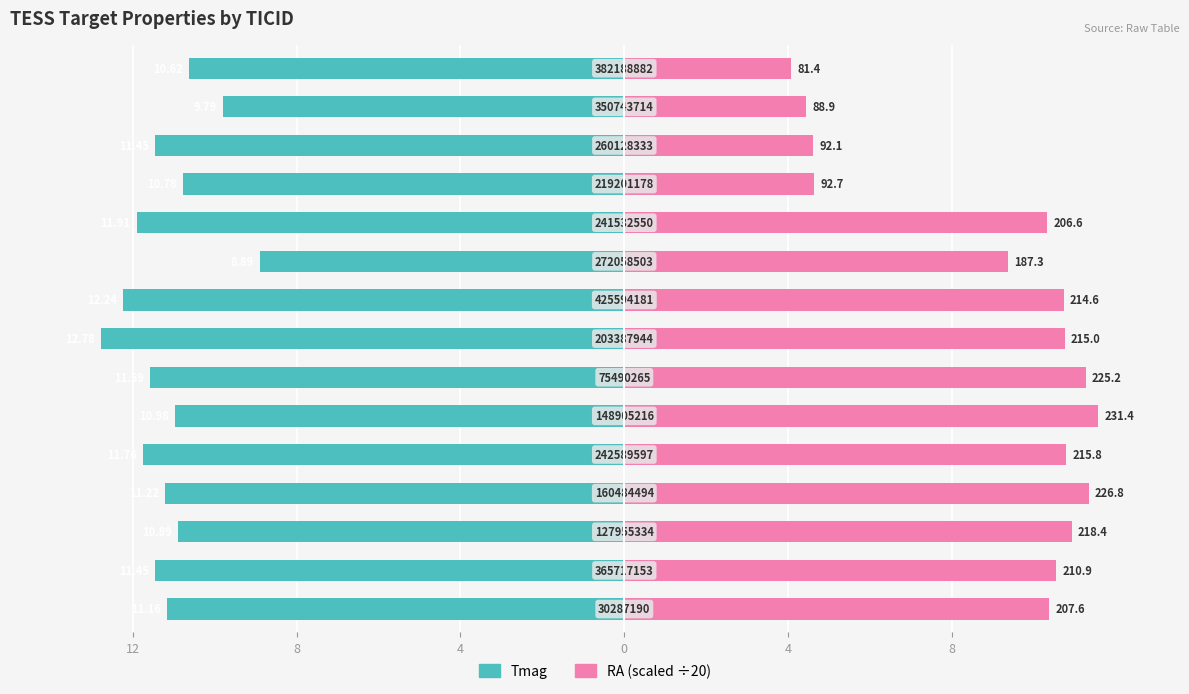

List the series in order of their overall mean, highest first.

RA (scaled), Tmag